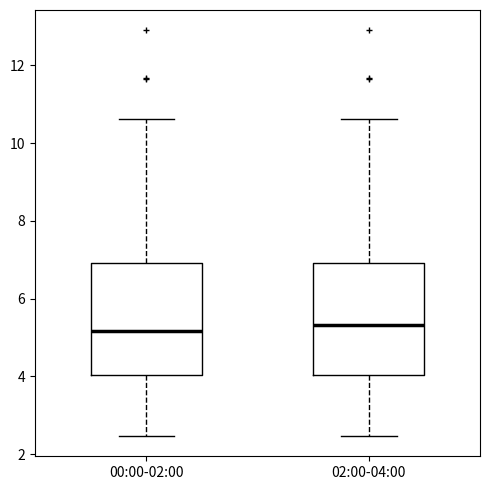

Where does the upper whisker of the box for 02:00-04:00 end on the y-axis? The values are not printed on the chart, so give them approximately, as read against the axis.

10.6